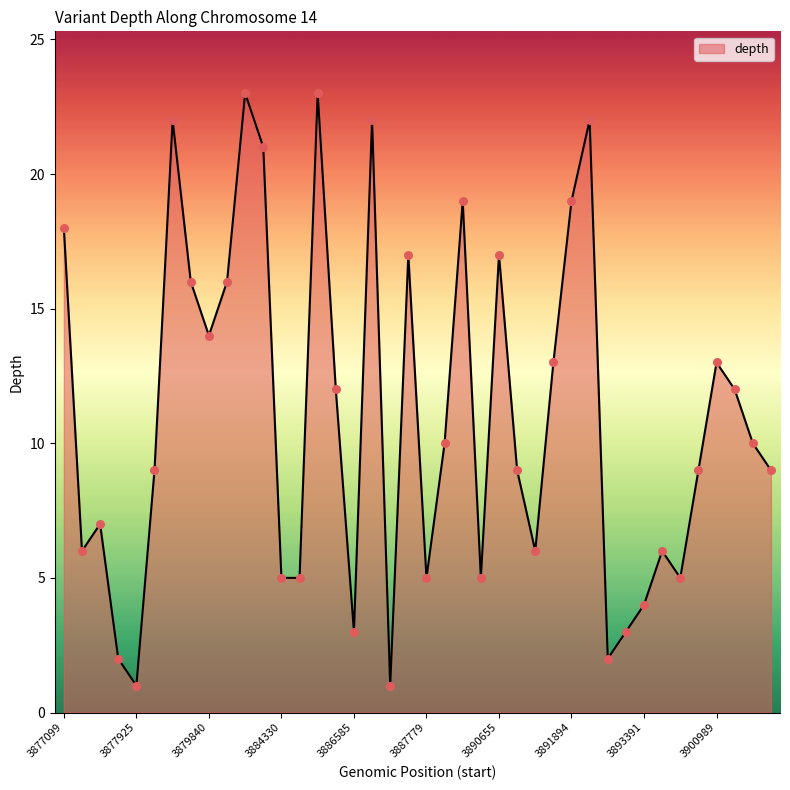

What is the greatest value displayed?

23